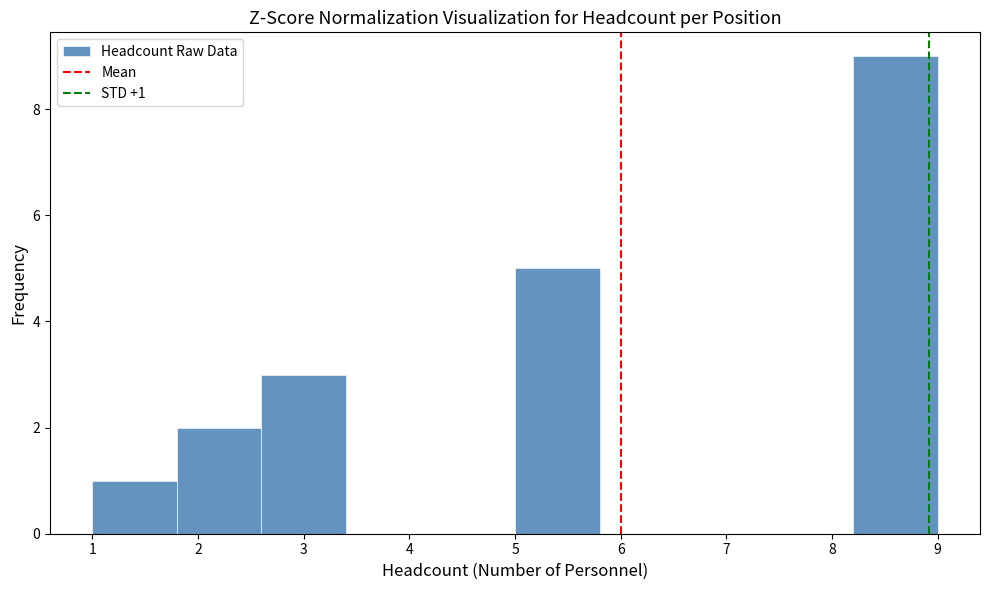

Which range on the x-axis has the tallest bar?

8.2 to 9.0